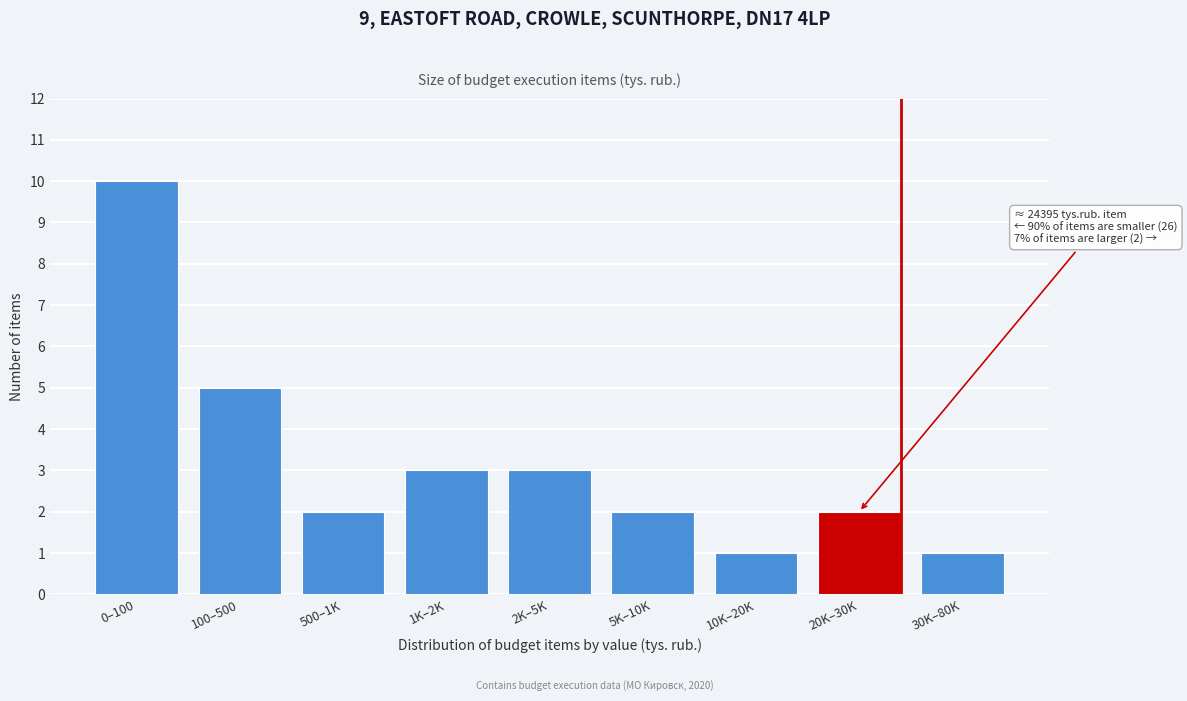

Reading left to right, list all the values displayed in this chart.

10	5	2	3	3	2	1	2	1